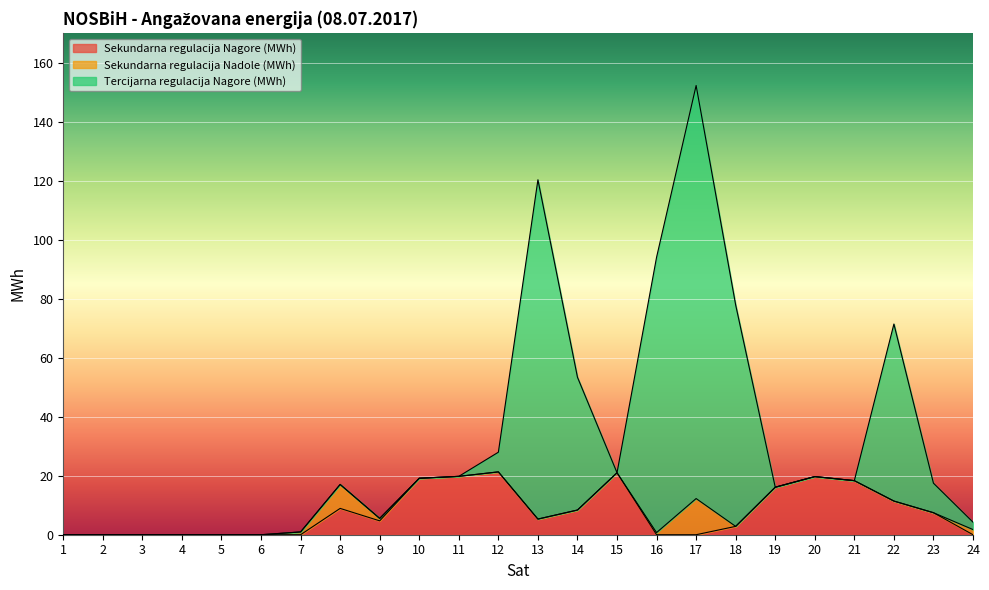

Does the chart display data point markers on the line(s)?

No